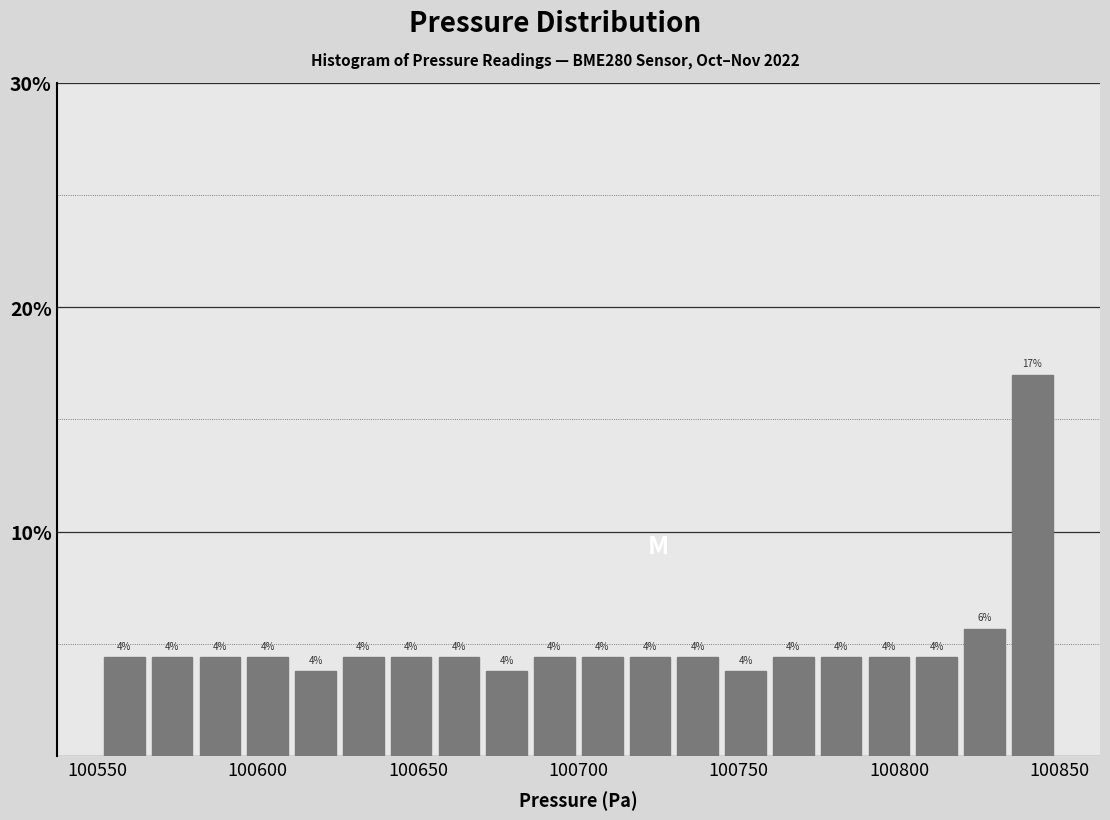

Read against the x-axis, roughly where is the centre of the tallest bar?

100840